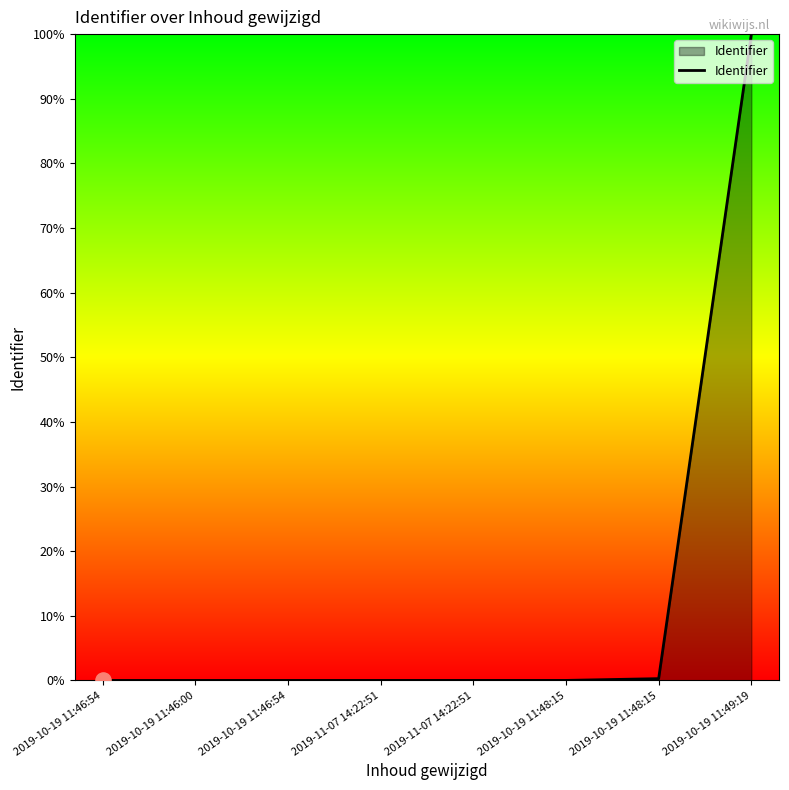

How many lines are shown in the chart?

1